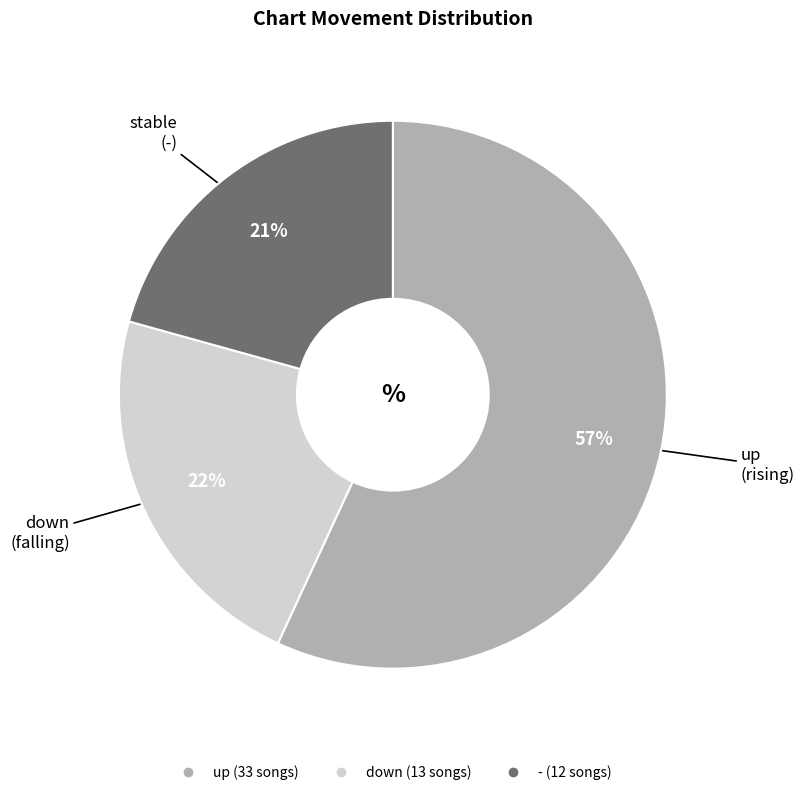

To the nearest percent, what is the combined percentage of down and -?

43%